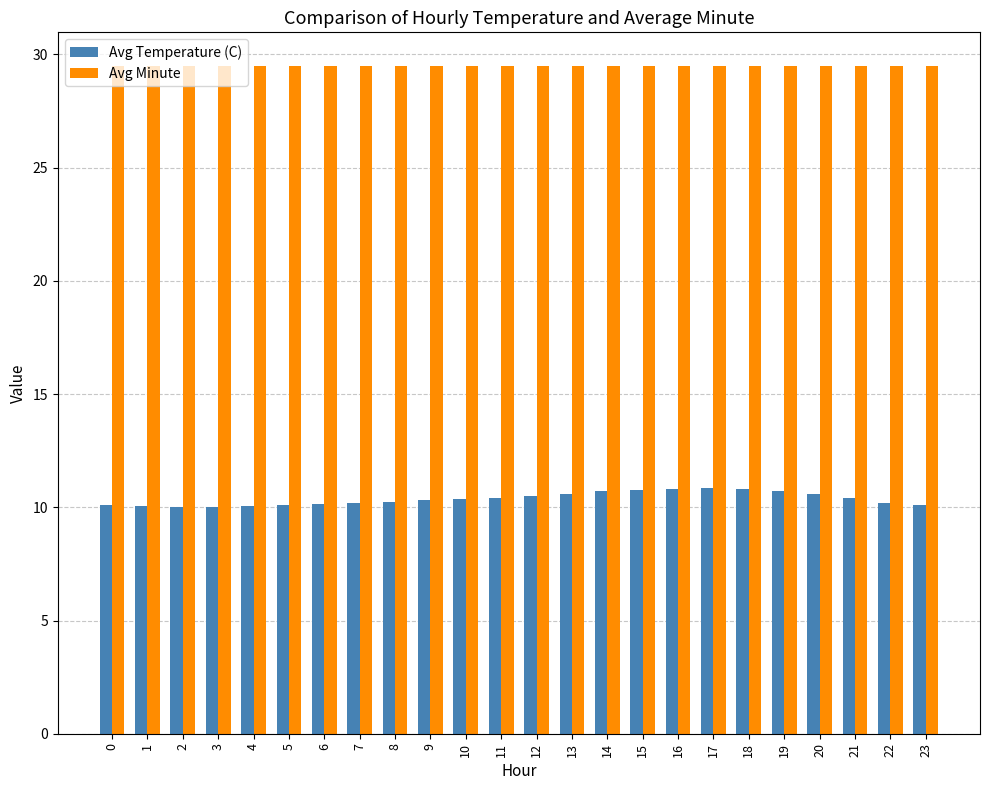

Rank the series at 17 from highest to lowest value.

Avg Minute, Avg Temperature (C)